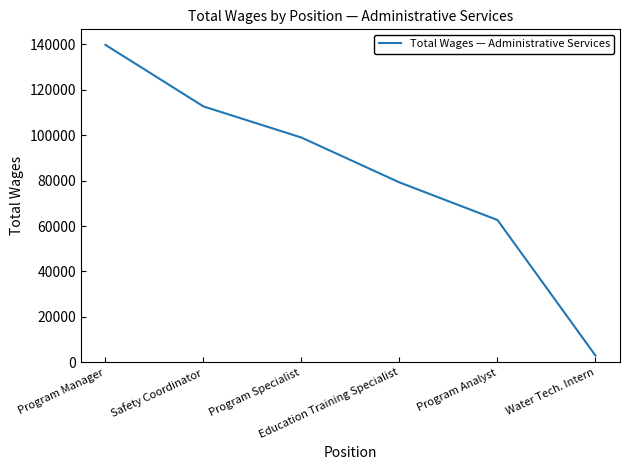

Where does the data first go above 98930?

Program Manager